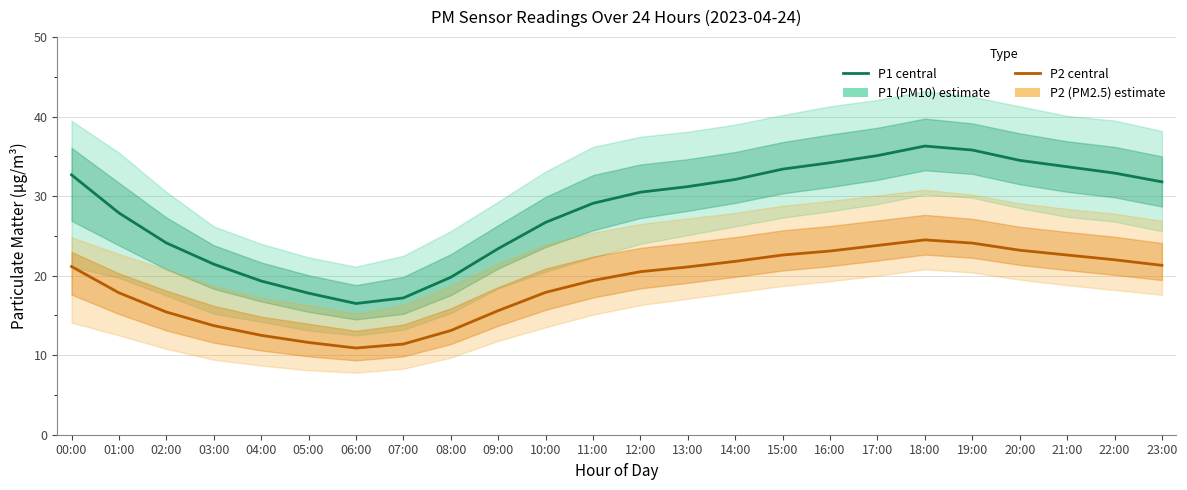

Which category has the lowest value in the P2 (PM2.5) series?

06:00